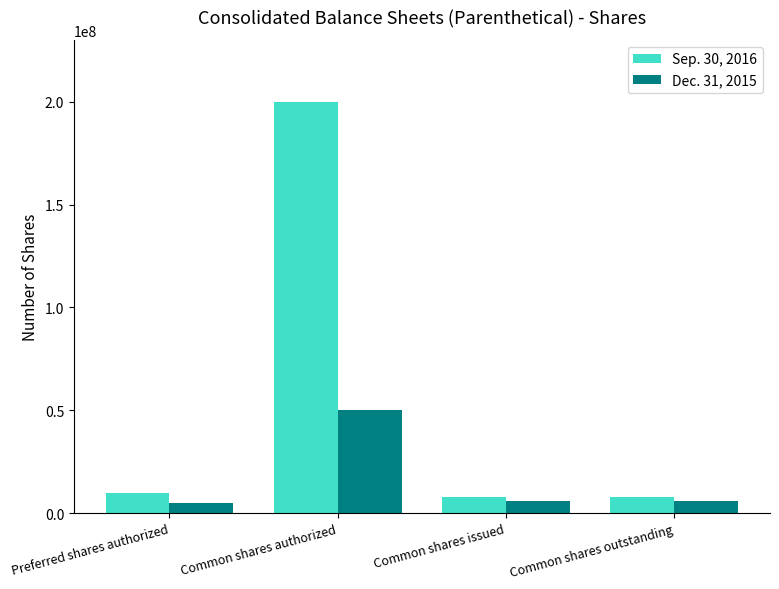

What is the sum of the Dec. 31, 2015 values at Common shares outstanding and Common shares authorized?

55796091